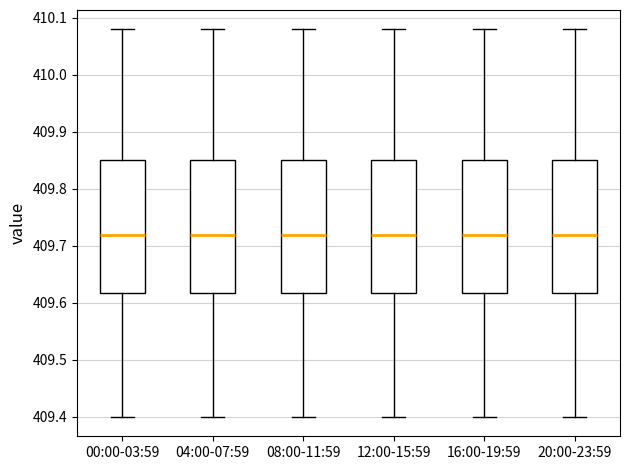

Where is the lower edge of the box for 12:00-15:59 on the y-axis? The values are not printed on the chart, so give them approximately, as read against the axis.

409.62